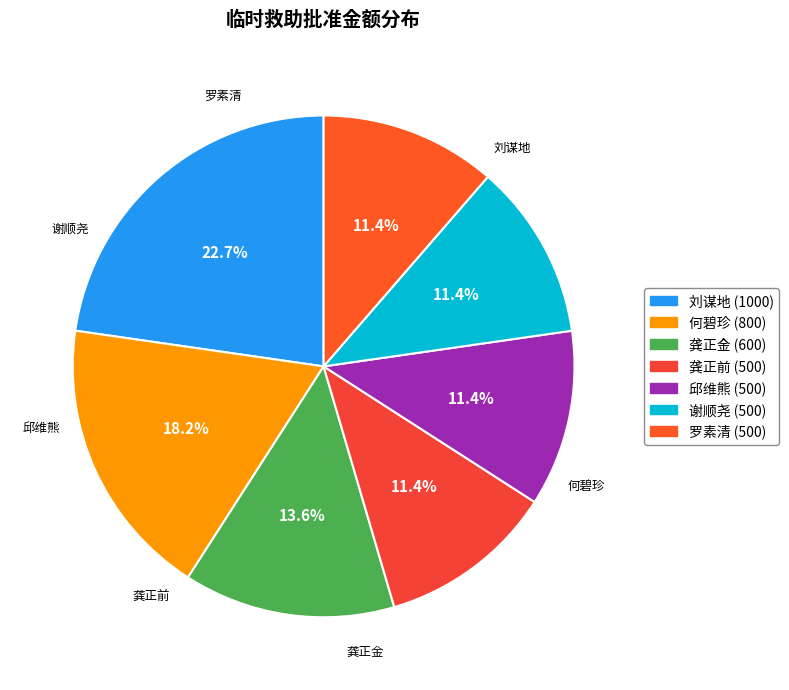

Approximately how many times larger is the value at 何碧珍 compared to 龚正金?

1.3